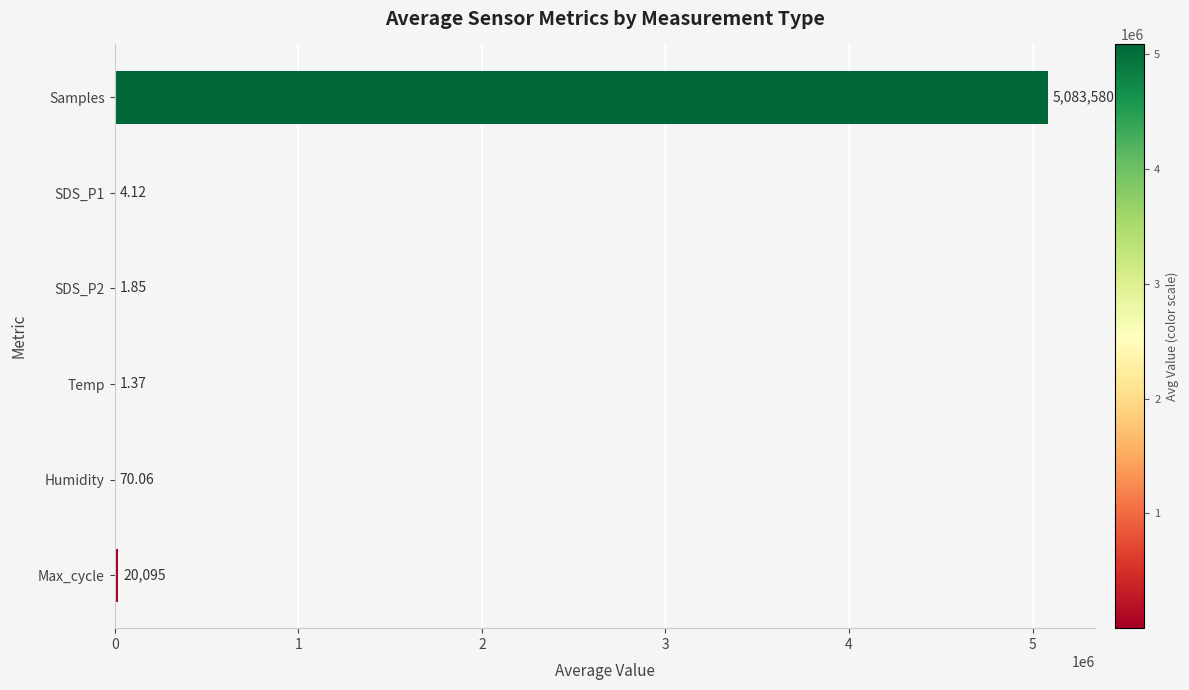

What is the sum of the values at Max_cycle and Samples?

5103675.0